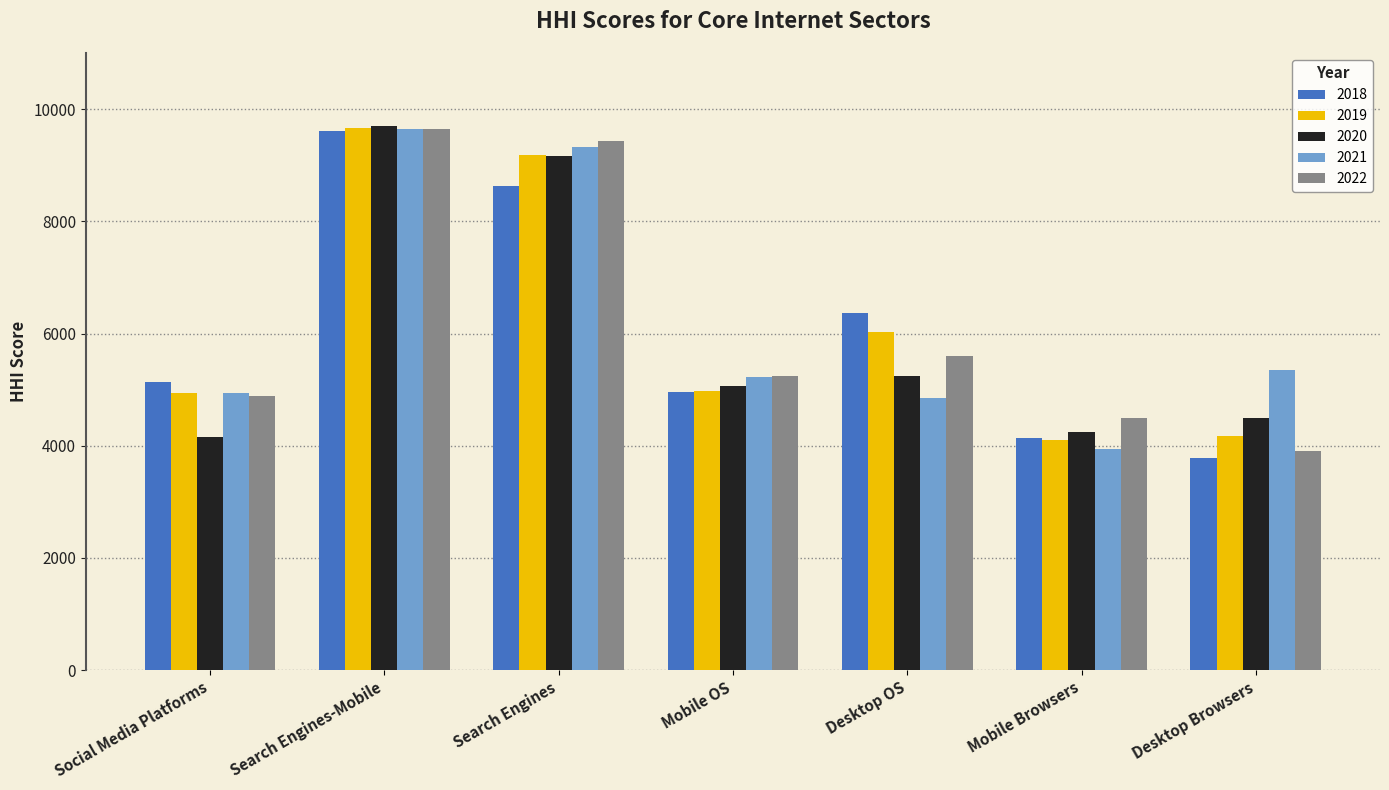

At which category does the chart reach its peak across all series?

Search Engines-Mobile